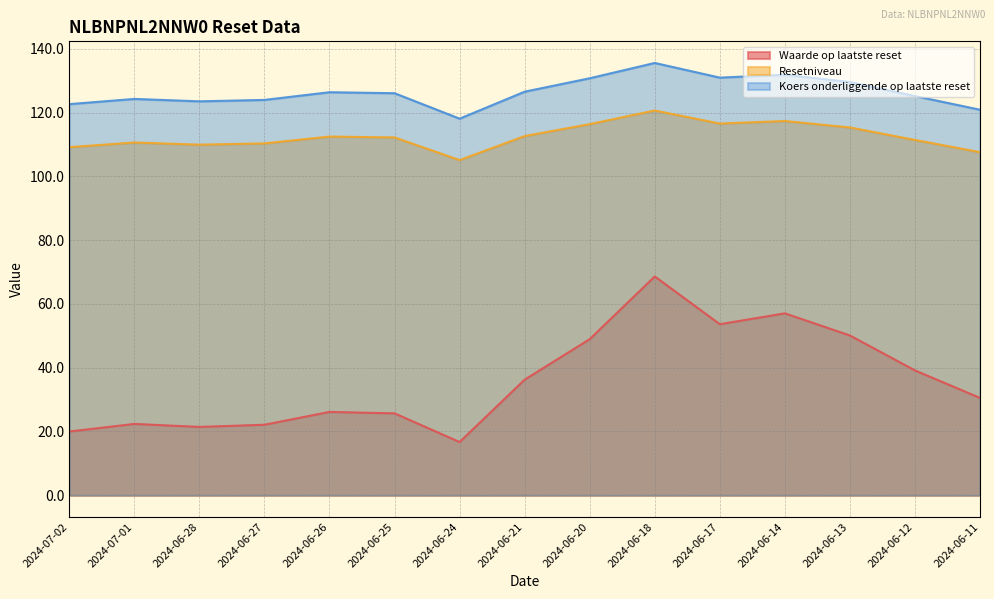

What is the sum of the Koers onderliggende op laatste reset values at 2024-06-27 and 2024-06-28?

247.5